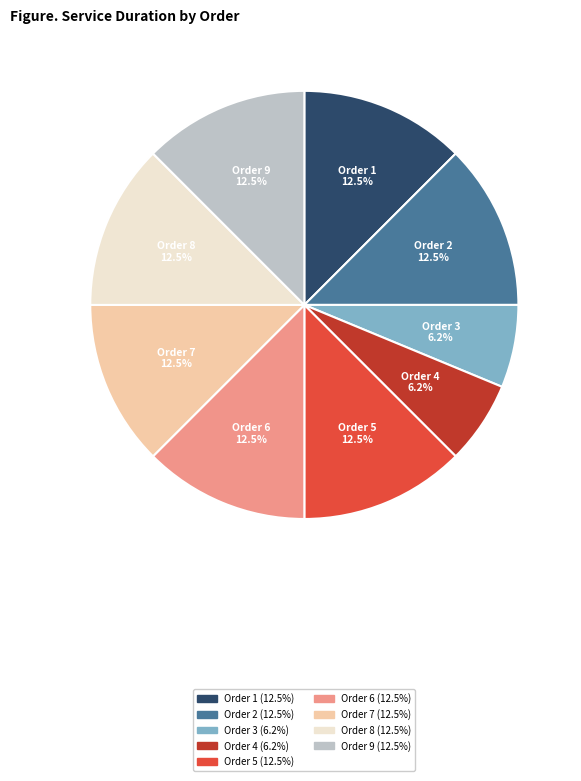

Combined, do Order 5 and Order 3 account for over 50%?

No